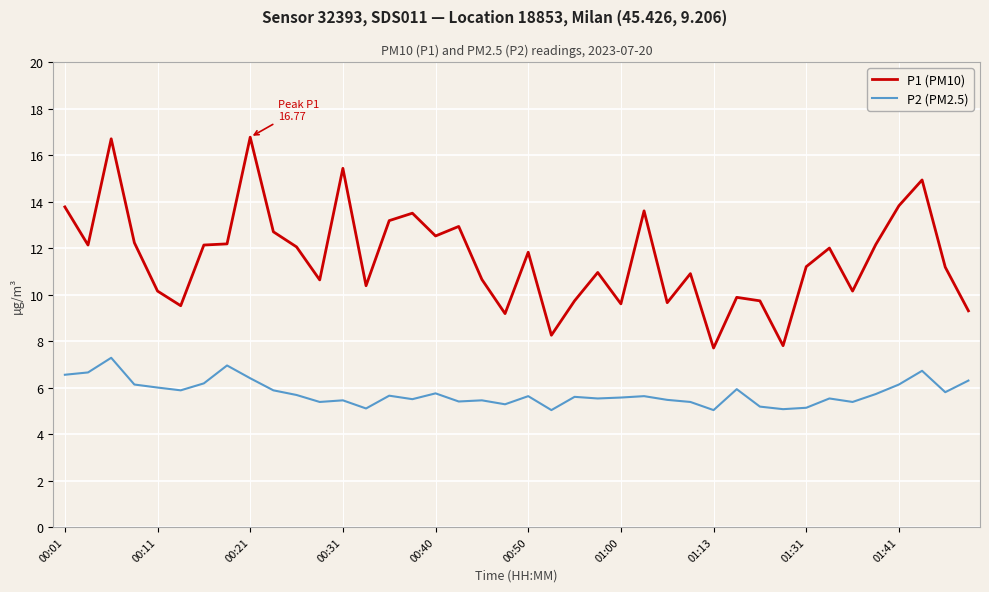

What is the maximum value for P1 (PM10)?

16.8